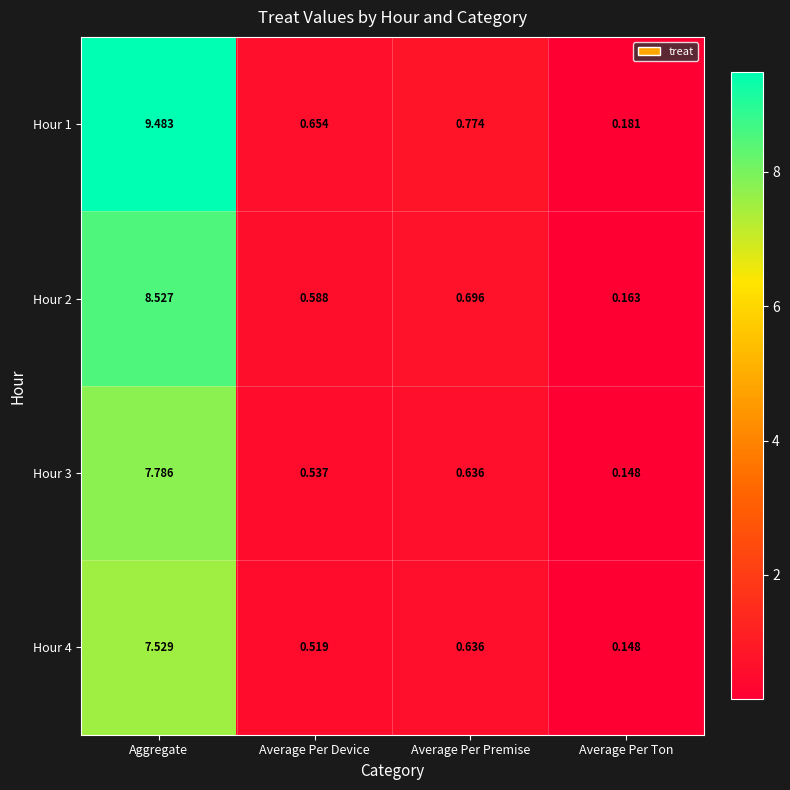

List the series in order of their peak value, highest first.

Hour 1, Hour 2, Hour 3, Hour 4